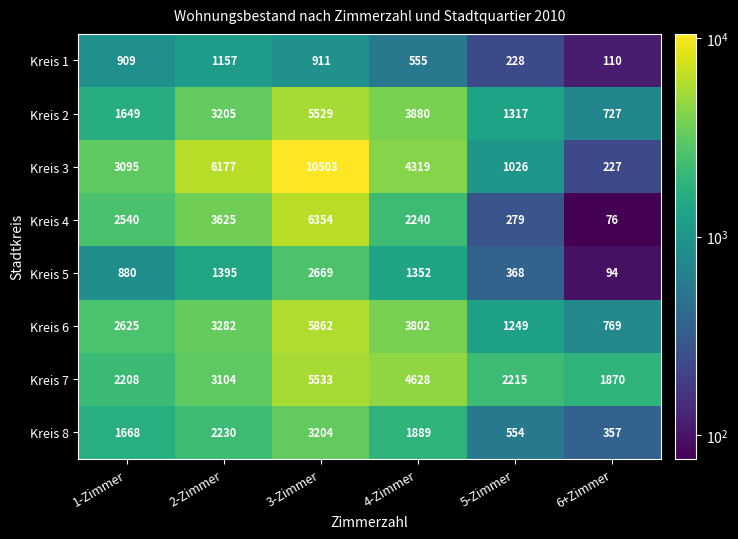

What is the difference between the Kreis 3 values at 6+Zimmer and 5-Zimmer?

799